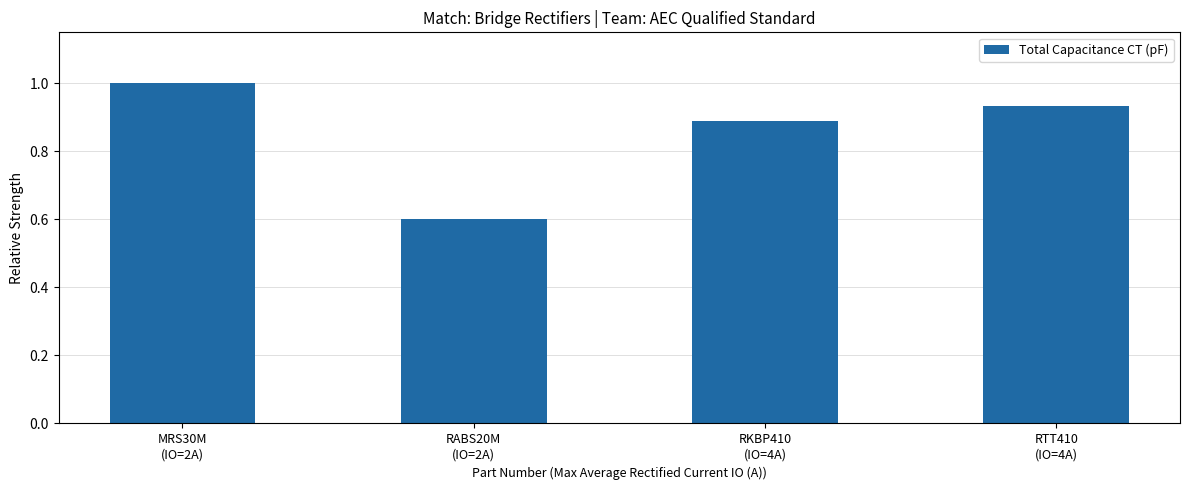

What is the greatest value displayed?

1.0